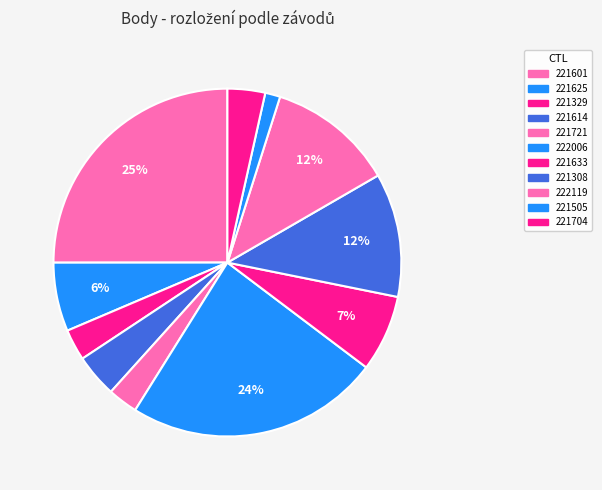

To the nearest percent, what portion does 221614 represent?

4%